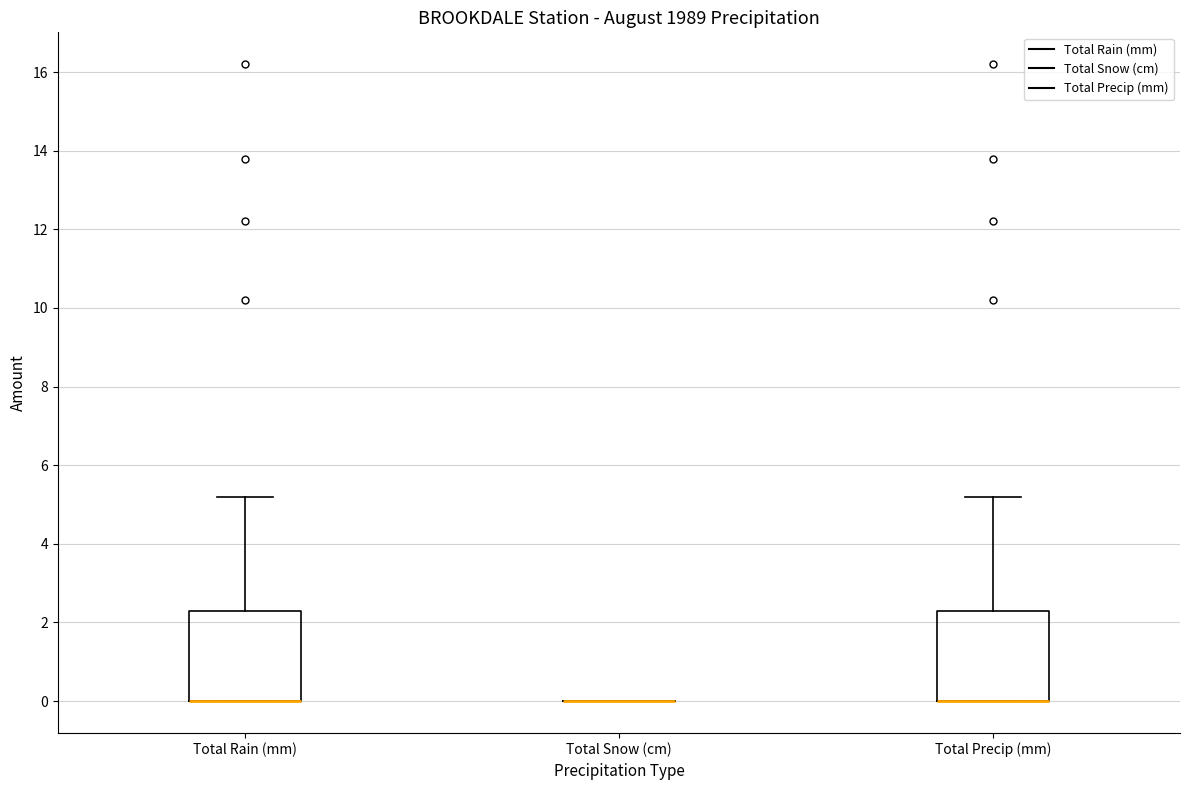

Reading left to right, read every box against the y-axis: the position of its median line, the range the box covers, and the ends of its whiskers. The values are not printed on the chart, so give them approximately, as read against the axis.

Total Rain (mm): median 0.0 (drawn on the box's lower edge), box 0.0 to 2.4, whiskers 0.0 to 5.2
Total Snow (cm): box collapsed to a line at 0.0, whiskers 0.0 to 0.0
Total Precip (mm): median 0.0 (drawn on the box's lower edge), box 0.0 to 2.4, whiskers 0.0 to 5.2